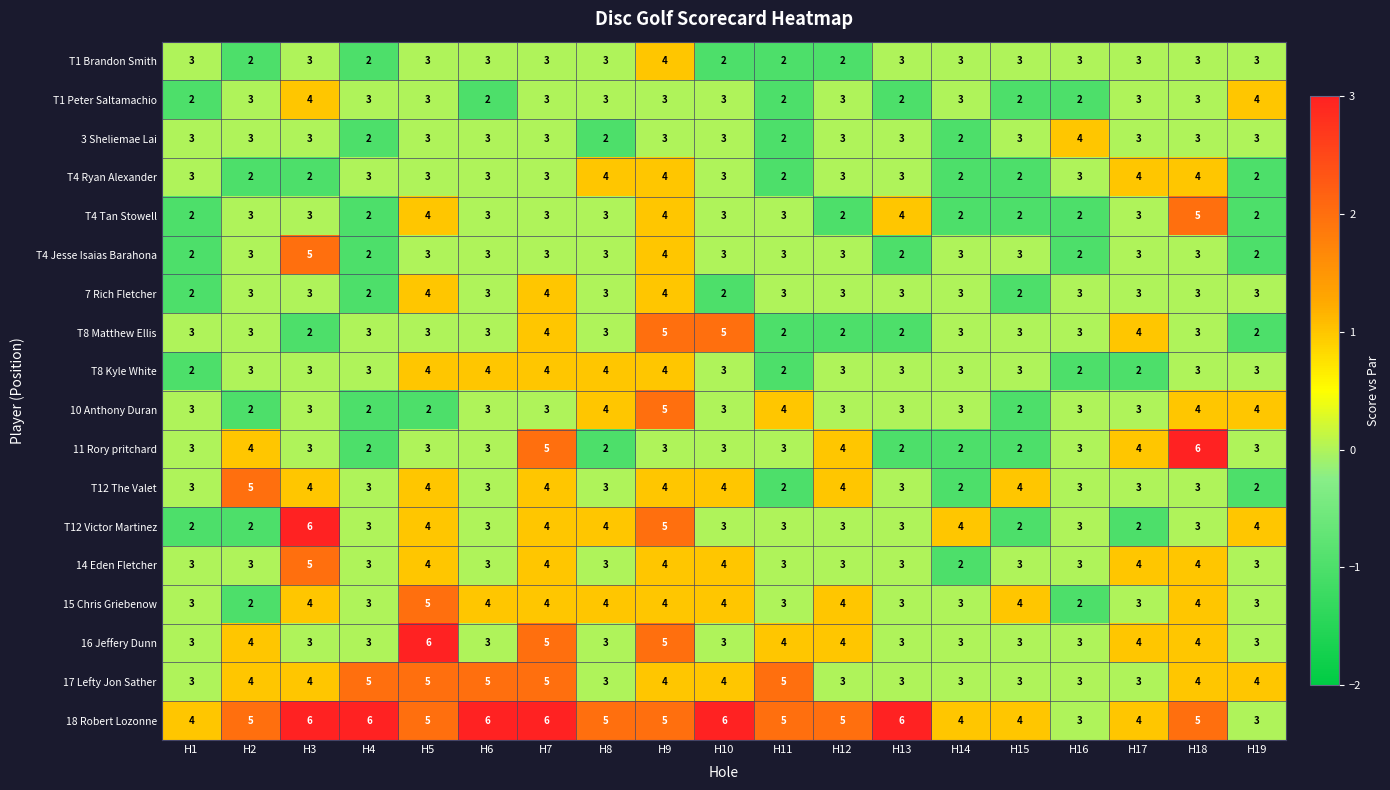

What is the sum of the 16 Jeffery Dunn values at H17 and H9?

9